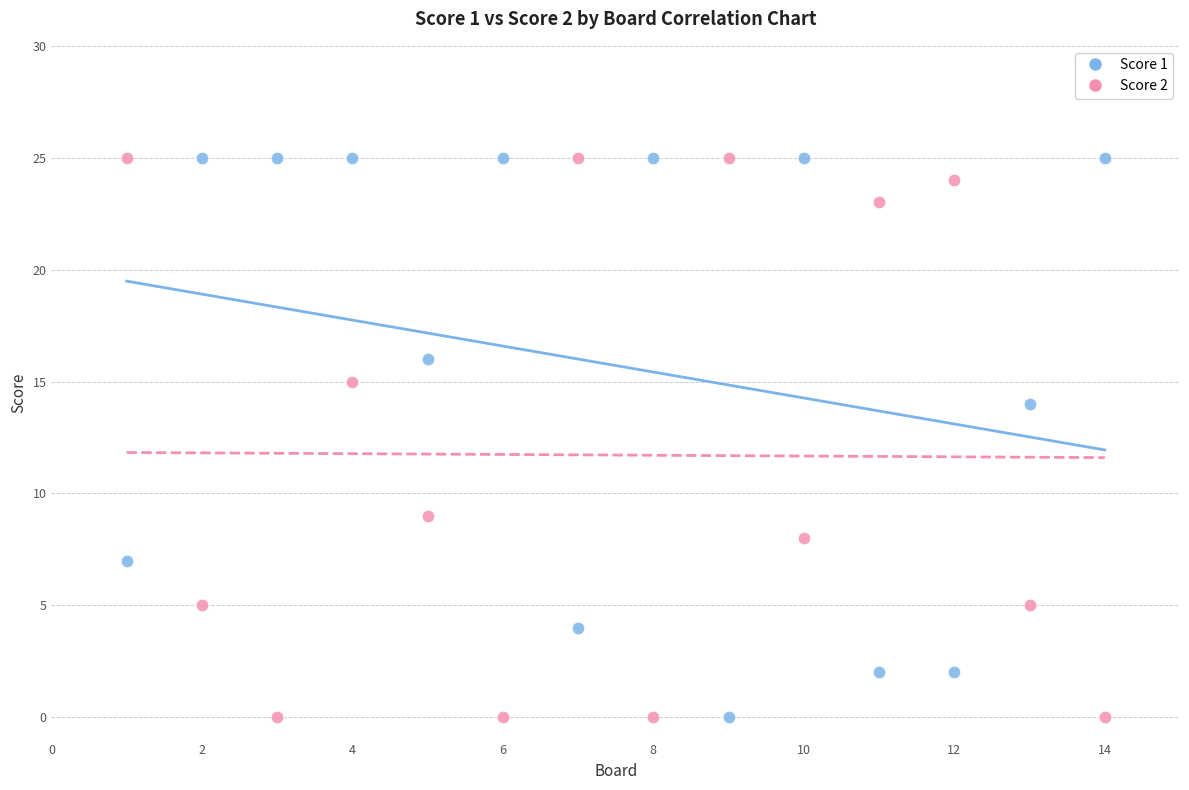

What is the X range (max minus min) for the scatter plot?

13